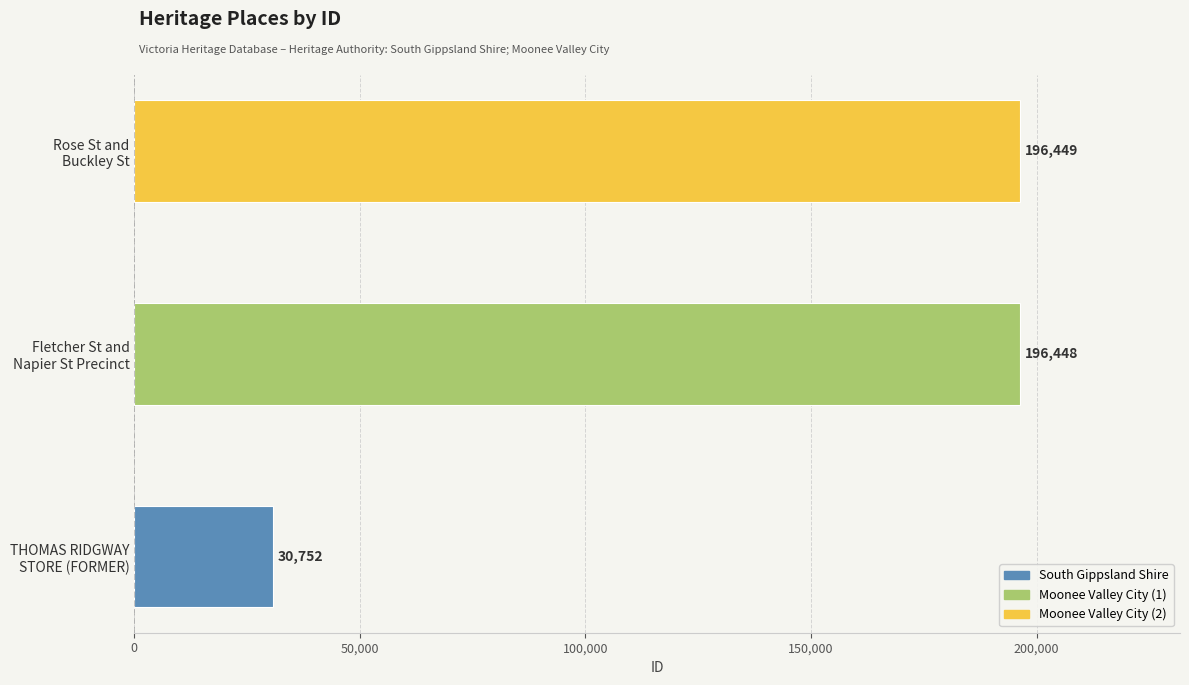

What is the greatest value displayed?

196449